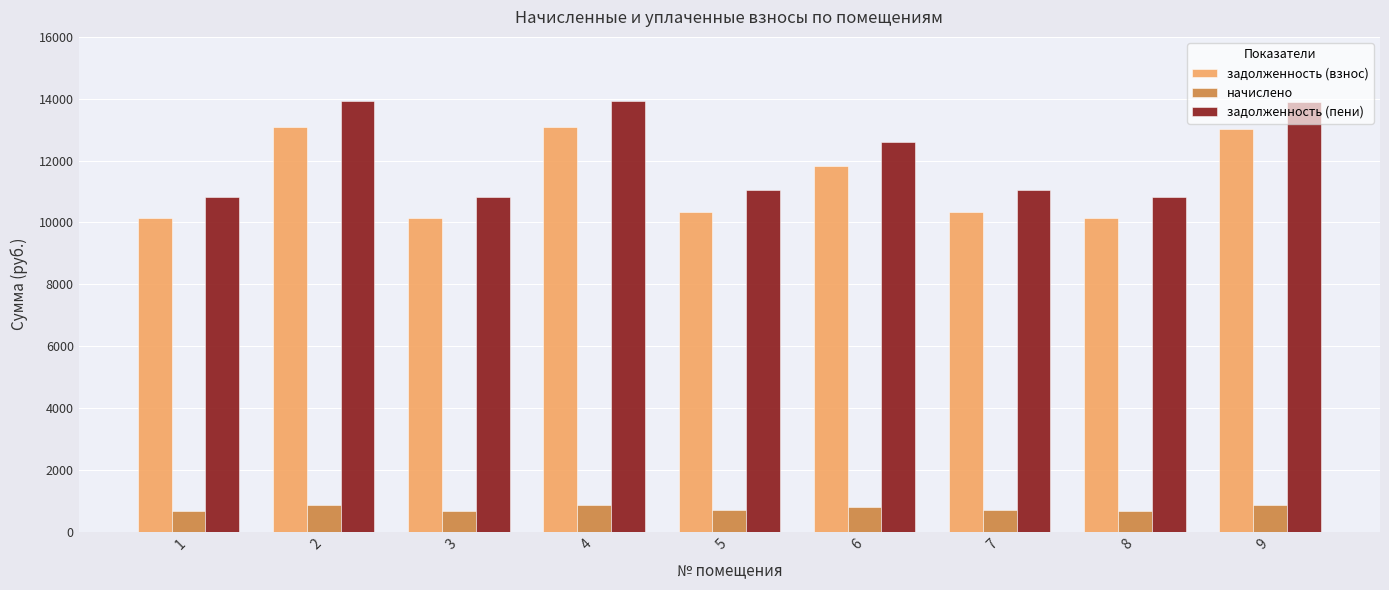

What is the total value across all series at 5?

22069.1